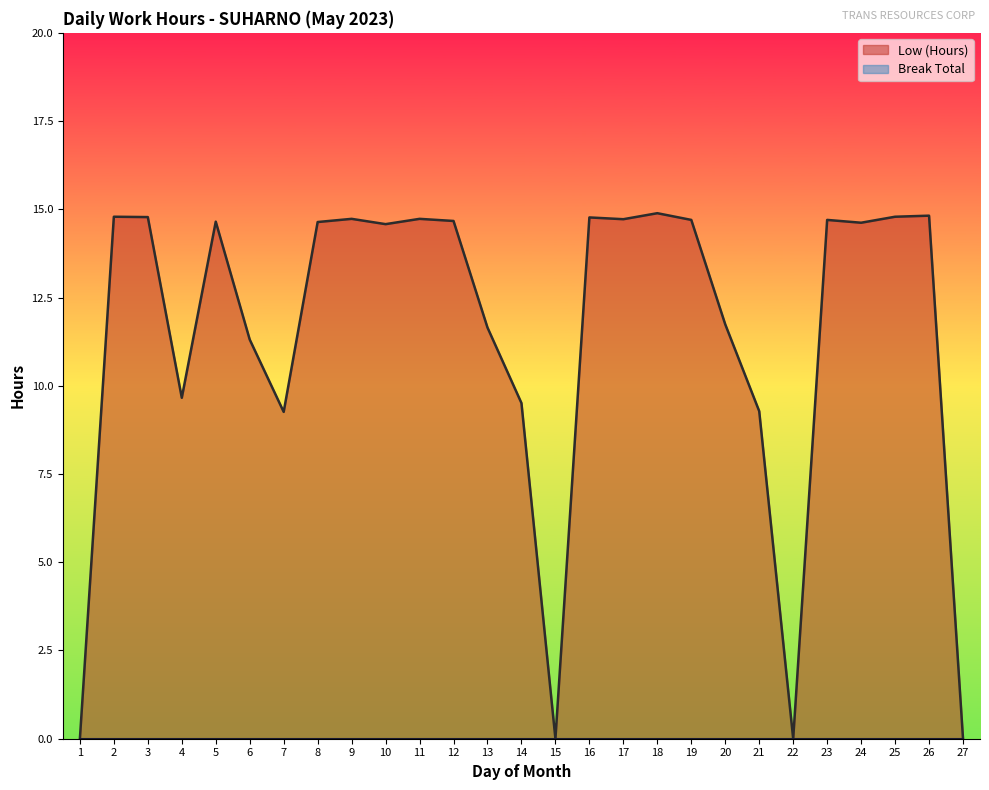

Where is the first local maximum?

2